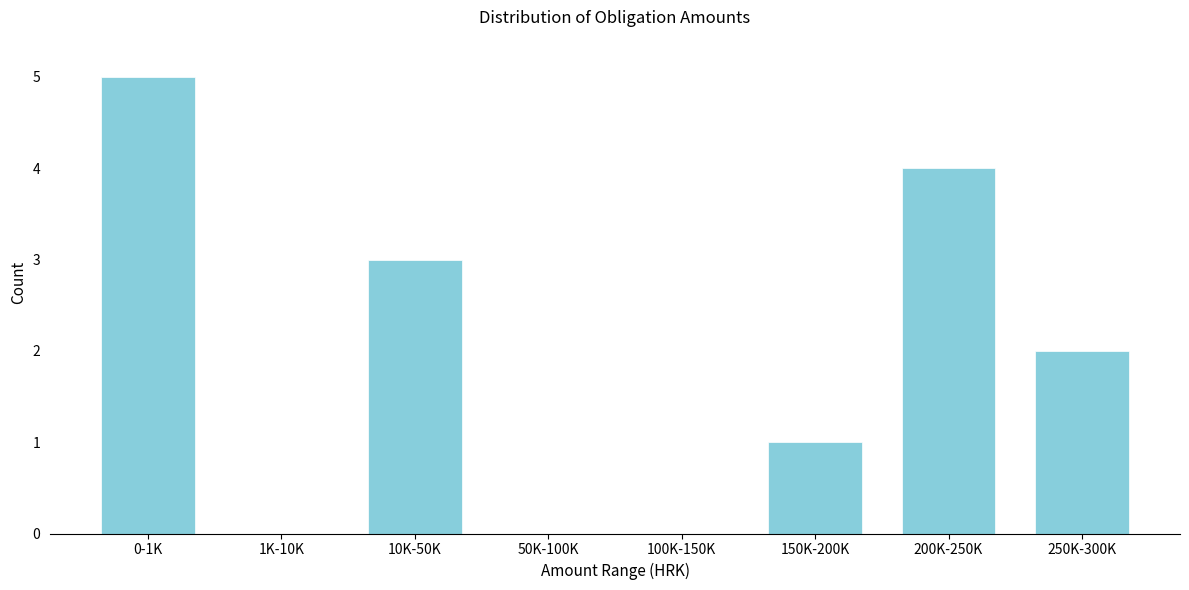

Reading left to right, extract all data points from this chart.

0-1K=5	1K-10K=0	10K-50K=3	50K-100K=0	100K-150K=0	150K-200K=1	200K-250K=4	250K-300K=2